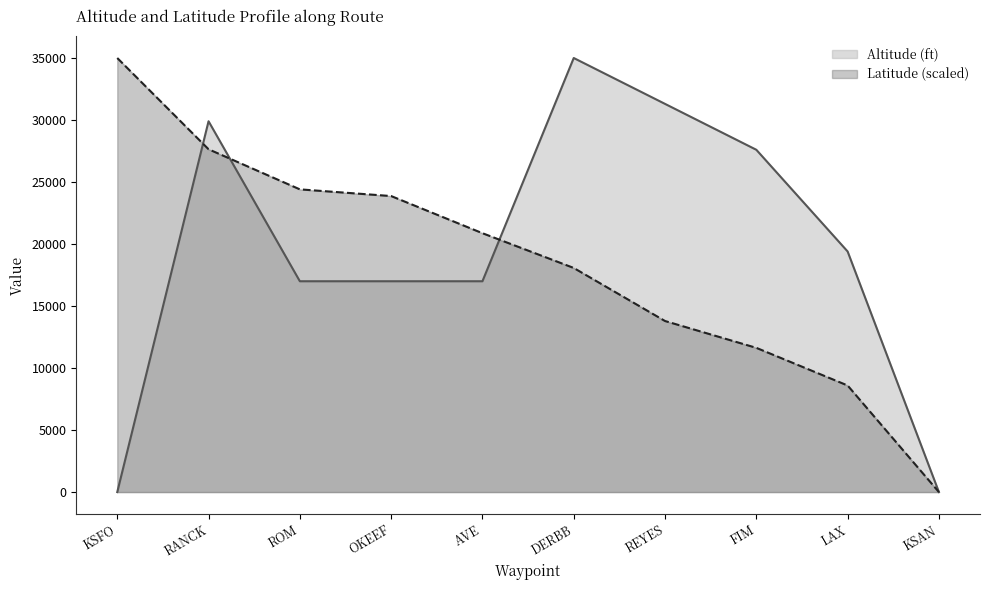

At which category is the sum across all series the highest?

RANCK